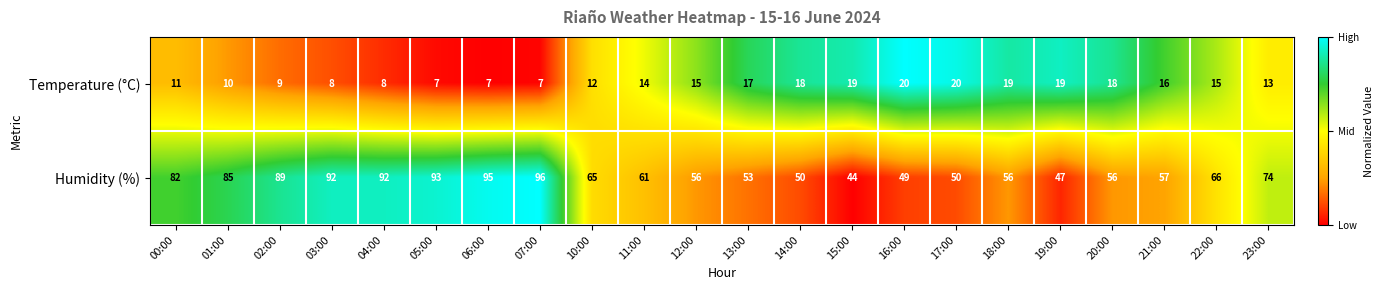

List the series in order of their overall mean, lowest first.

Temperature (°C), Humidity (%)